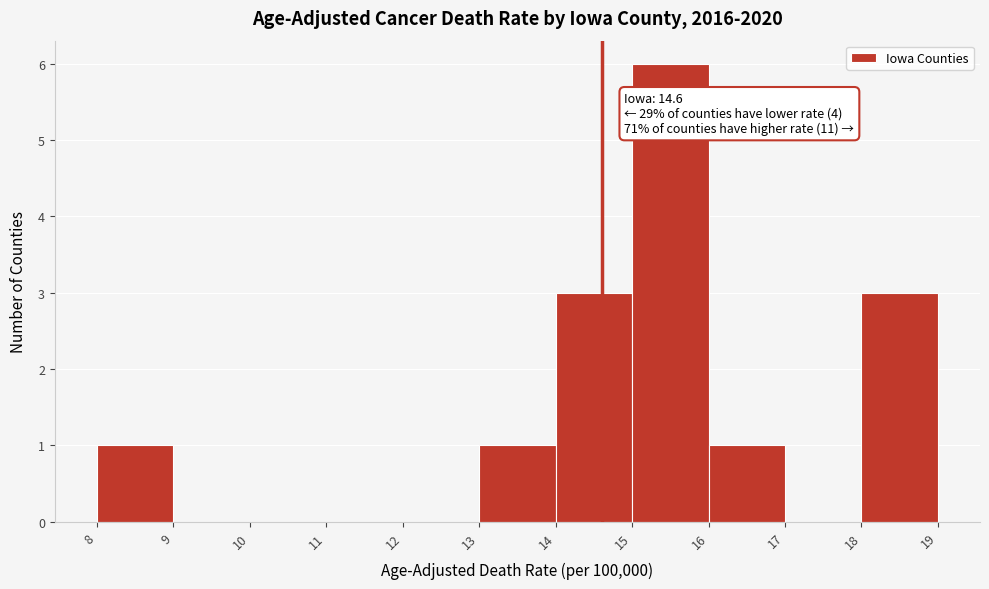

Over which range of the x-axis is the bar tallest?

15 to 16